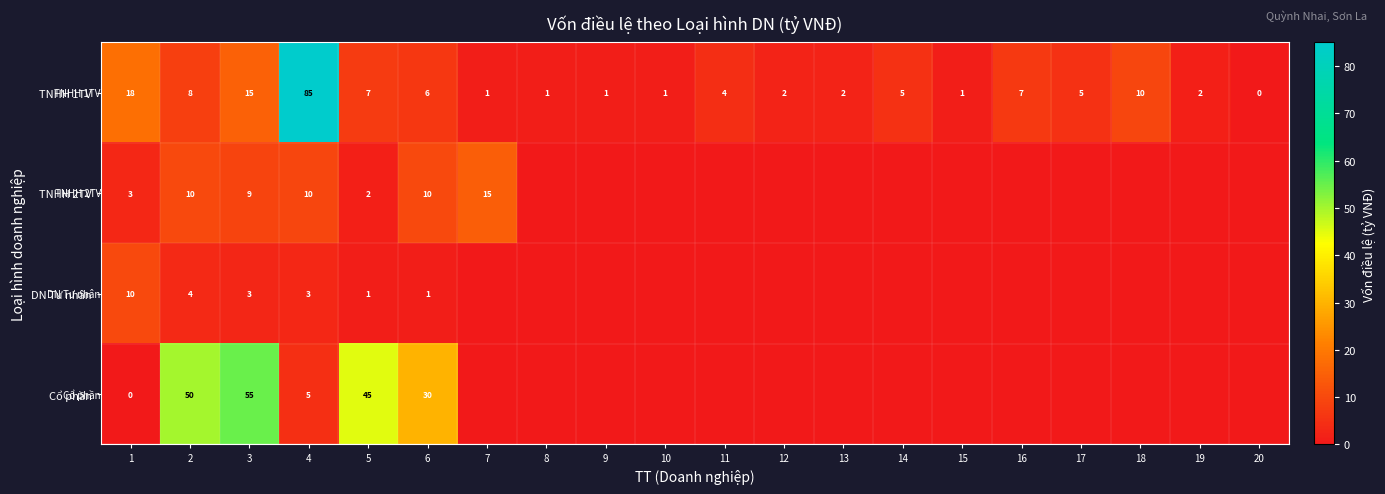

Is the value of TNHH 1TV at 14 greater than the value of DN Tư nhân at 6?

Yes